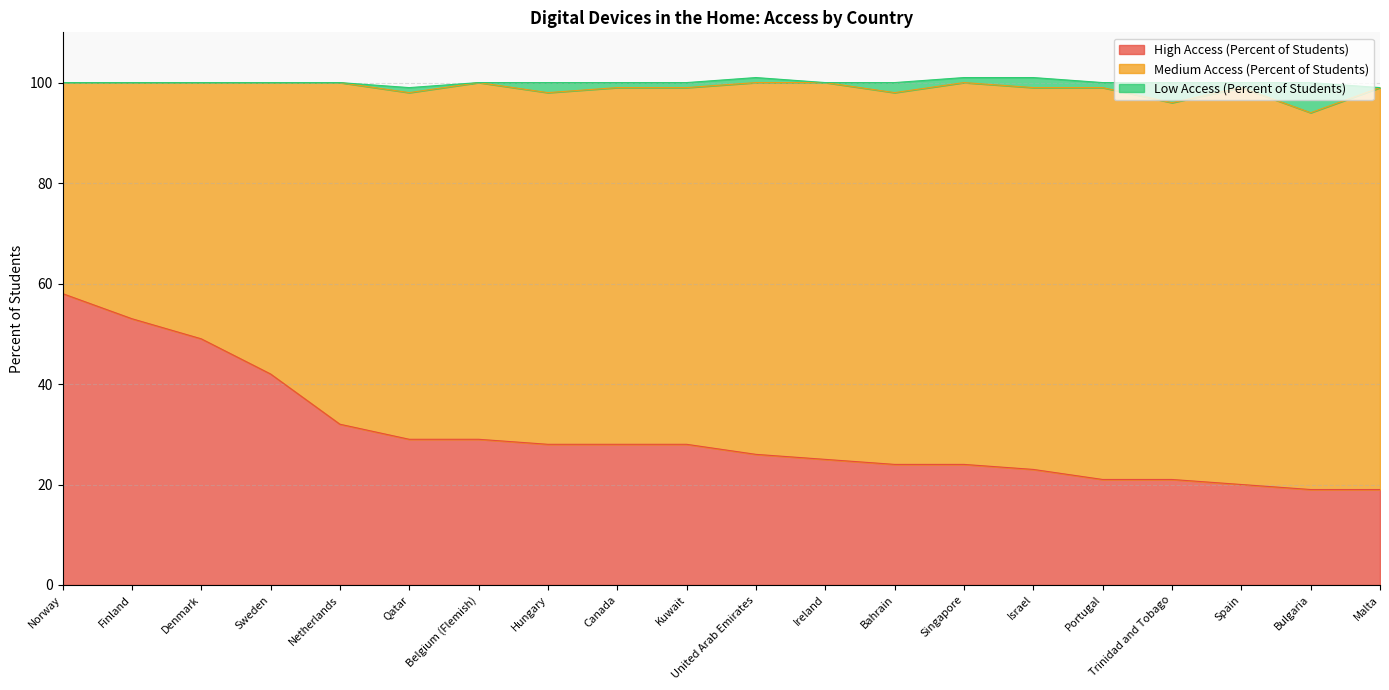

True or false: Medium Access (Percent of Students) and Low Access (Percent of Students) intersect in this chart.

False